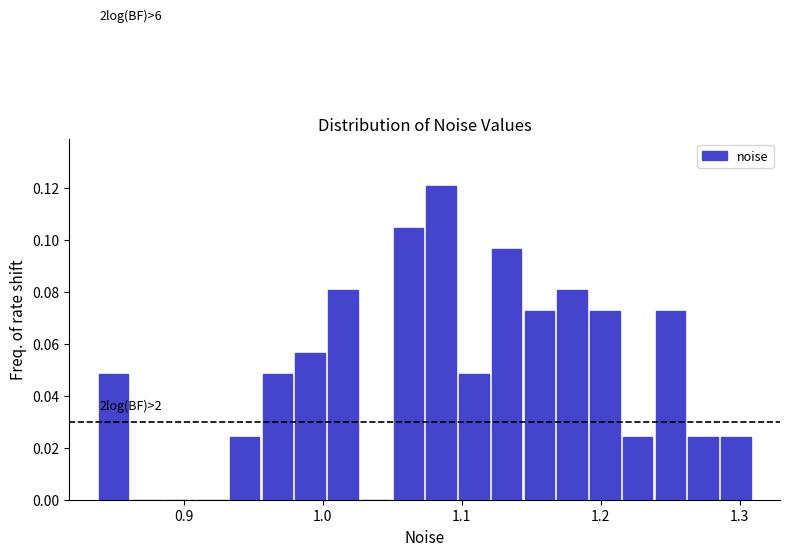

Read against the x-axis, roughly where is the centre of the tallest bar?

1.09